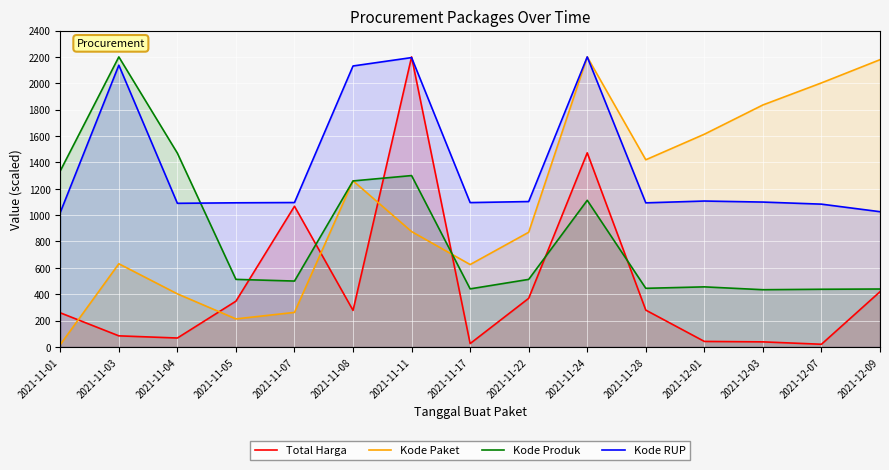

At how many categories does at least one series exceed 2146?

4